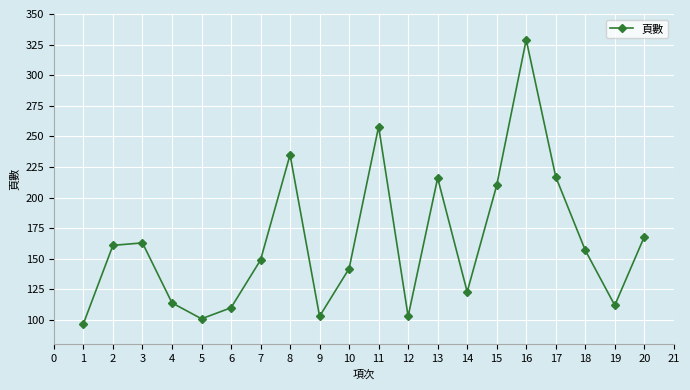

How many series are shown in this chart?

1